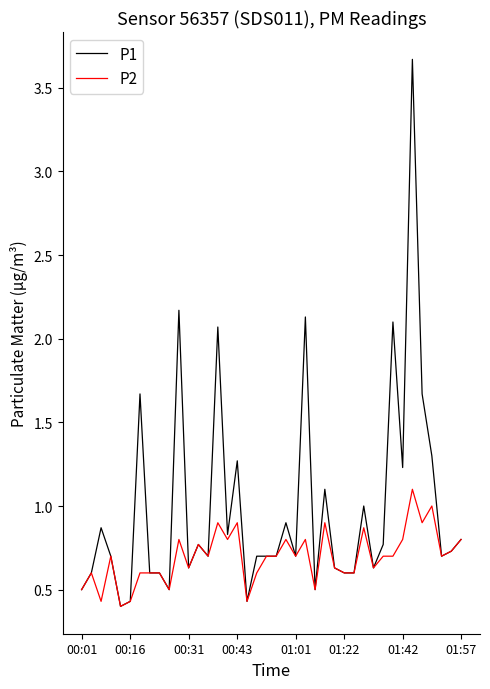

Which series has the largest total across all categories?

P1